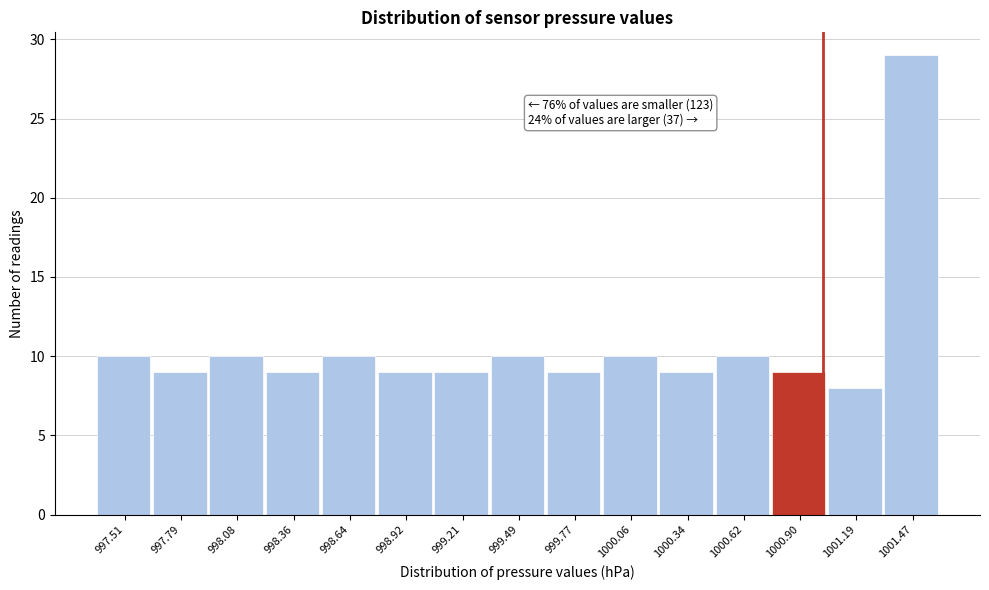

Which range on the x-axis has the tallest bar?

1001.35 to 1001.60